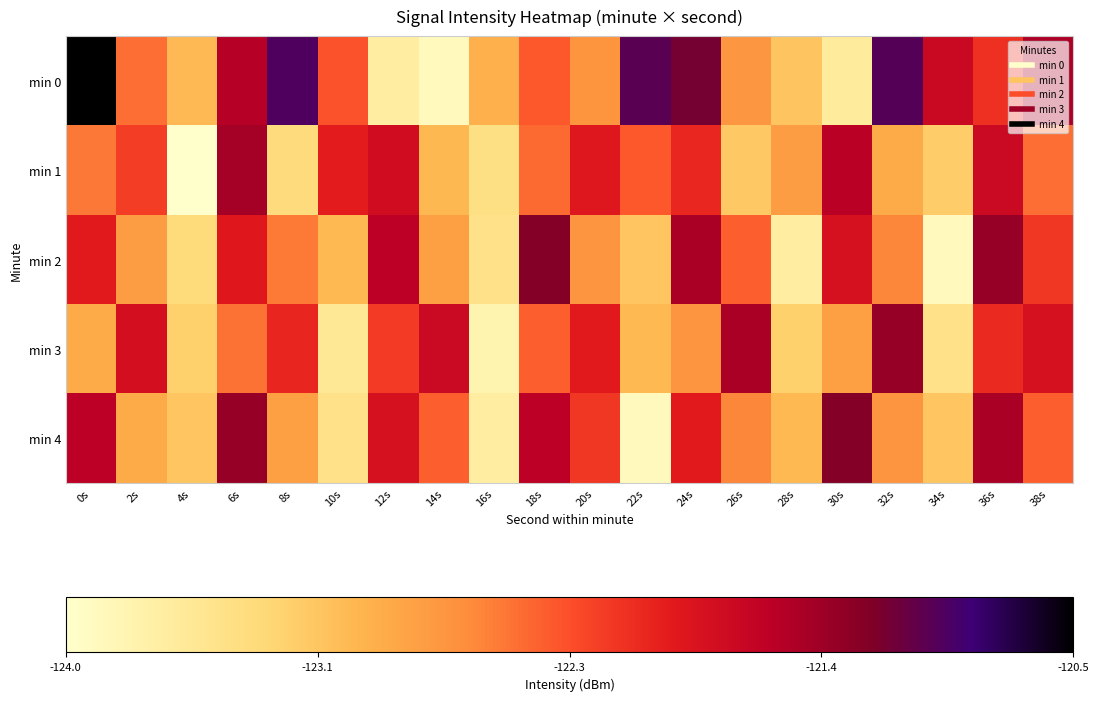

Reading left to right, extract all data points from this chart.

min 0: 0s=-120.5	2s=-122.4	4s=-123.0	6s=-121.5	8s=-121.0	10s=-122.3	12s=-123.7	14s=-123.9	16s=-122.9	18s=-122.3	20s=-122.7	22s=-121.0	24s=-121.1	26s=-122.7	28s=-123.1	30s=-123.6	32s=-121.0	34s=-121.7	36s=-122.1	38s=-121.5
min 1: 0s=-122.5	2s=-122.1	4s=-124.0	6s=-121.4	8s=-123.4	10s=-121.9	12s=-121.7	14s=-123.0	16s=-123.4	18s=-122.4	20s=-121.9	22s=-122.3	24s=-122.0	26s=-123.2	28s=-122.8	30s=-121.5	32s=-122.9	34s=-123.2	36s=-121.7	38s=-122.4
min 2: 0s=-121.9	2s=-122.8	4s=-123.3	6s=-121.9	8s=-122.5	10s=-123.0	12s=-121.6	14s=-122.8	16s=-123.5	18s=-121.2	20s=-122.7	22s=-123.1	24s=-121.5	26s=-122.3	28s=-123.7	30s=-121.8	32s=-122.6	34s=-123.9	36s=-121.3	38s=-122.1
min 3: 0s=-122.9	2s=-121.8	4s=-123.2	6s=-122.5	8s=-122.0	10s=-123.6	12s=-122.1	14s=-121.7	16s=-123.8	18s=-122.3	20s=-121.9	22s=-123.0	24s=-122.7	26s=-121.5	28s=-123.2	30s=-122.8	32s=-121.3	34s=-123.5	36s=-122.0	38s=-121.8
min 4: 0s=-121.6	2s=-122.9	4s=-123.1	6s=-121.3	8s=-122.8	10s=-123.5	12s=-121.8	14s=-122.3	16s=-123.7	18s=-121.6	20s=-122.1	22s=-123.9	24s=-121.9	26s=-122.6	28s=-123.0	30s=-121.2	32s=-122.7	34s=-123.1	36s=-121.5	38s=-122.3